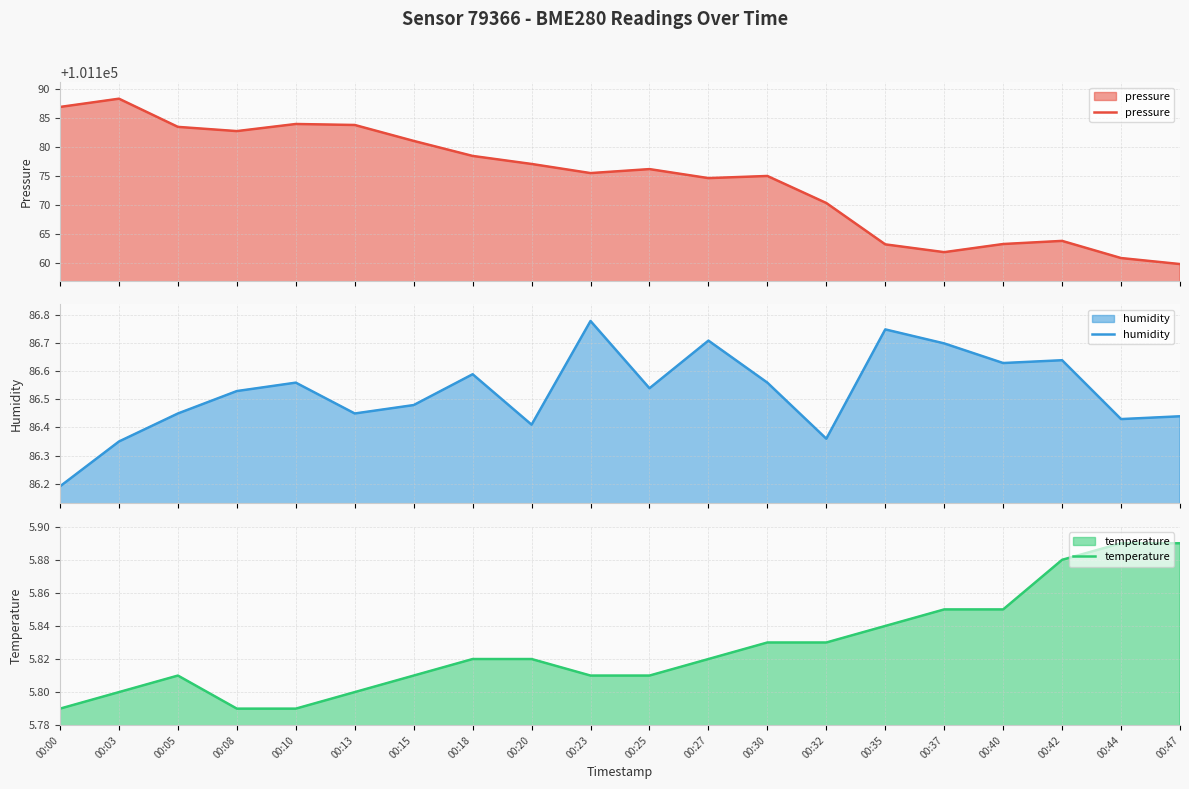

Reading left to right, extract all data points from this chart.

pressure: 101186.9	101188.4	101183.5	101182.8	101184.0	101183.8	101181.1	101178.4	101177.1	101175.5	101176.2	101174.6	101175.0	101170.3	101163.1	101161.8	101163.2	101163.7	101160.8	101159.7
humidity: 86.2	86.3	86.5	86.5	86.6	86.5	86.5	86.6	86.4	86.8	86.5	86.7	86.6	86.4	86.8	86.7	86.6	86.6	86.4	86.4
temperature: 5.8	5.8	5.8	5.8	5.8	5.8	5.8	5.8	5.8	5.8	5.8	5.8	5.8	5.8	5.8	5.8	5.8	5.9	5.9	5.9